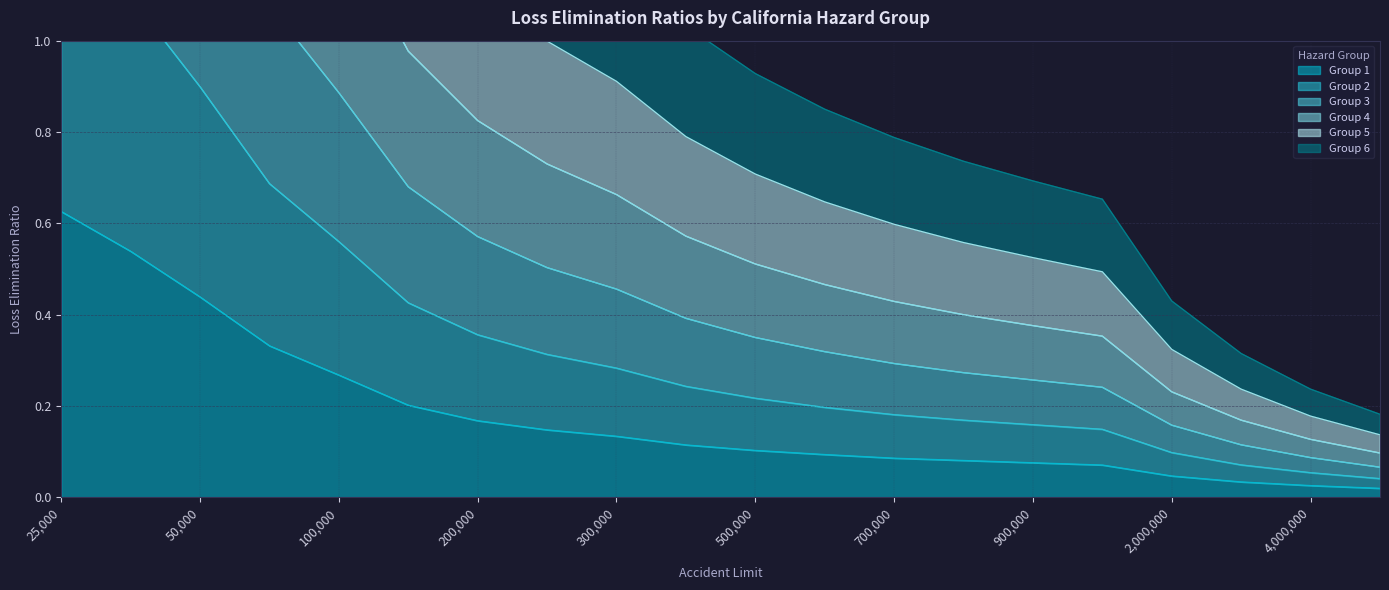

Rank the series by their maximum value, from lowest to highest.

Group 1, Group 6, Group 2, Group 3, Group 5, Group 4